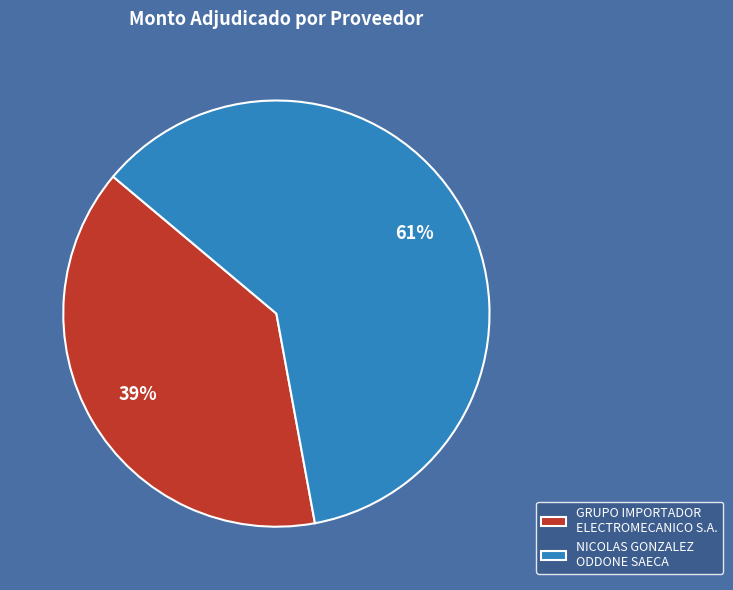

Approximately how many times larger is the value at NICOLAS GONZALEZ ODDONE SAECA compared to GRUPO IMPORTADOR ELECTROMECANICO S.A.?

1.6